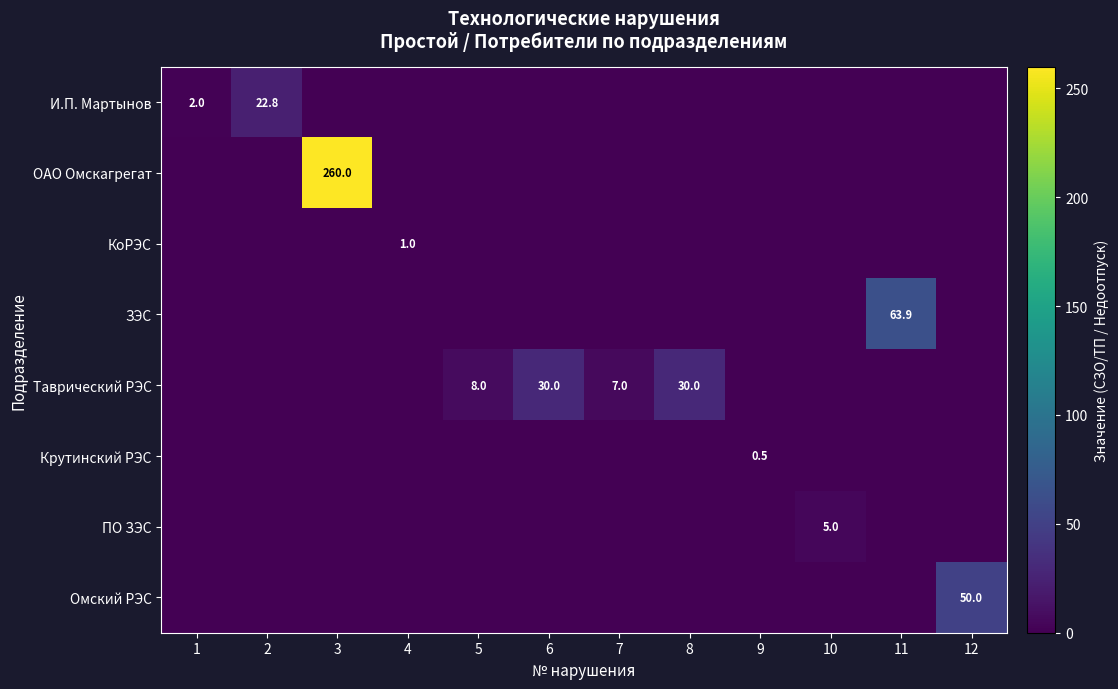

Count the number of data series in this chart.

8